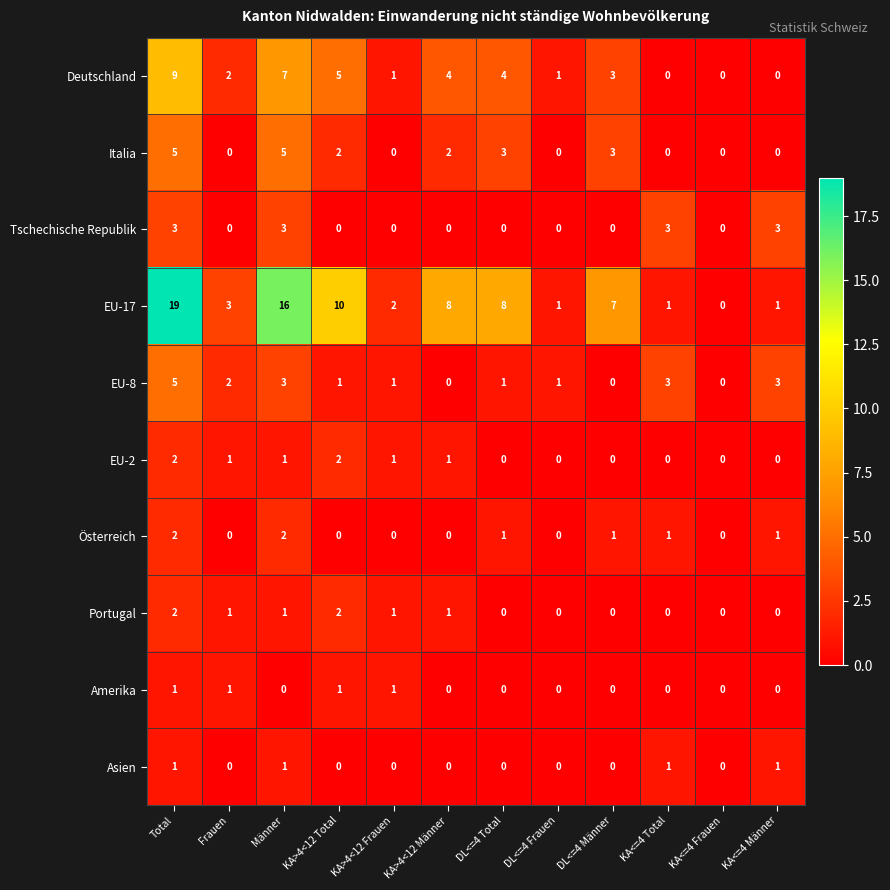

What is the difference between the highest and lowest values at KA<=4 Total?

3